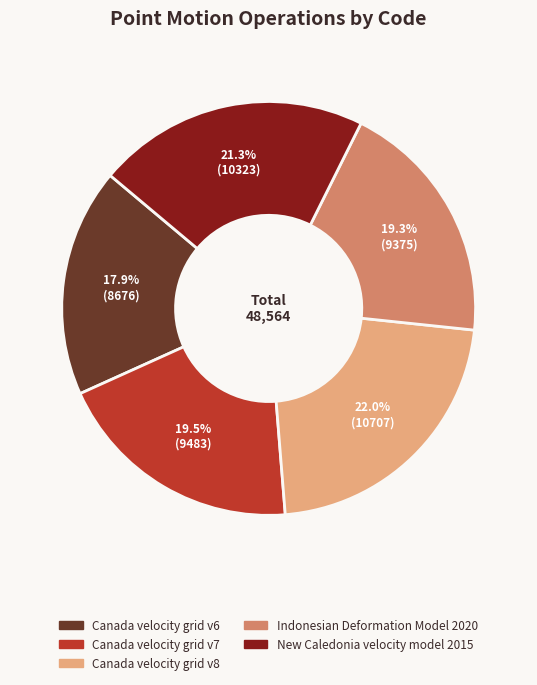

What is the ratio of the value at Canada velocity grid v8 to the value at Indonesian Deformation Model 2020?

1.1